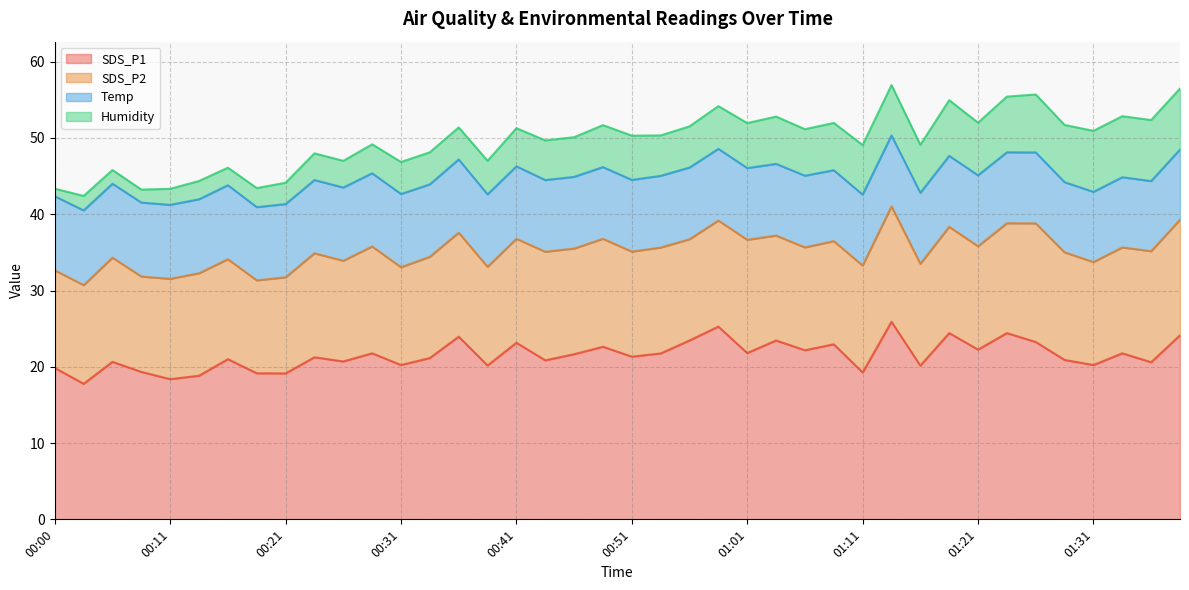

Which series has the widest spread of values?

SDS_P1